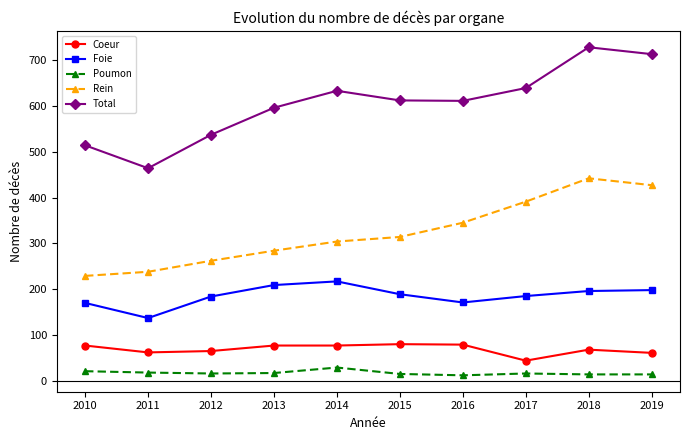

True or false: Rein has more than 1 interior local peaks.

False